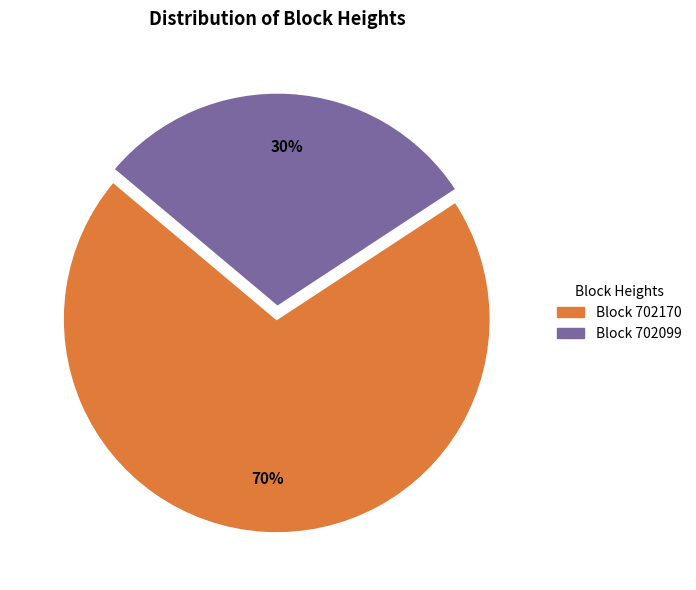

Is there a majority slice in this chart?

Yes